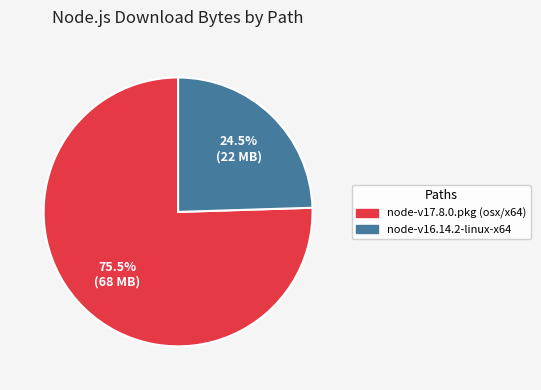

Approximately how many times larger is the value at node-v16.14.2-linux-x64 compared to node-v17.8.0.pkg (osx/x64)?

0.3